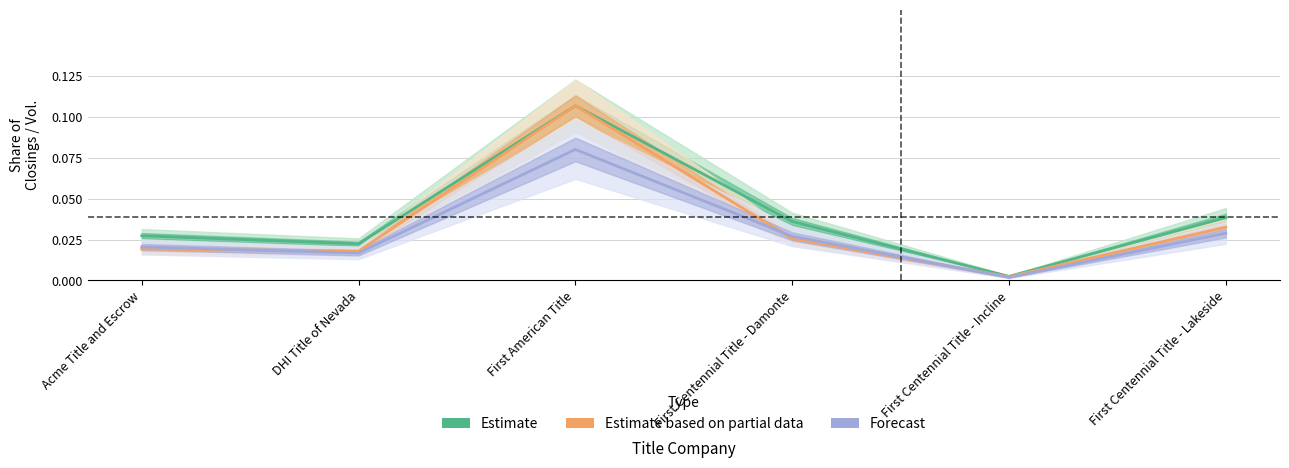

True or false: DOLLAR_VOL and PCT_CLOSINGS cross at least once.

False